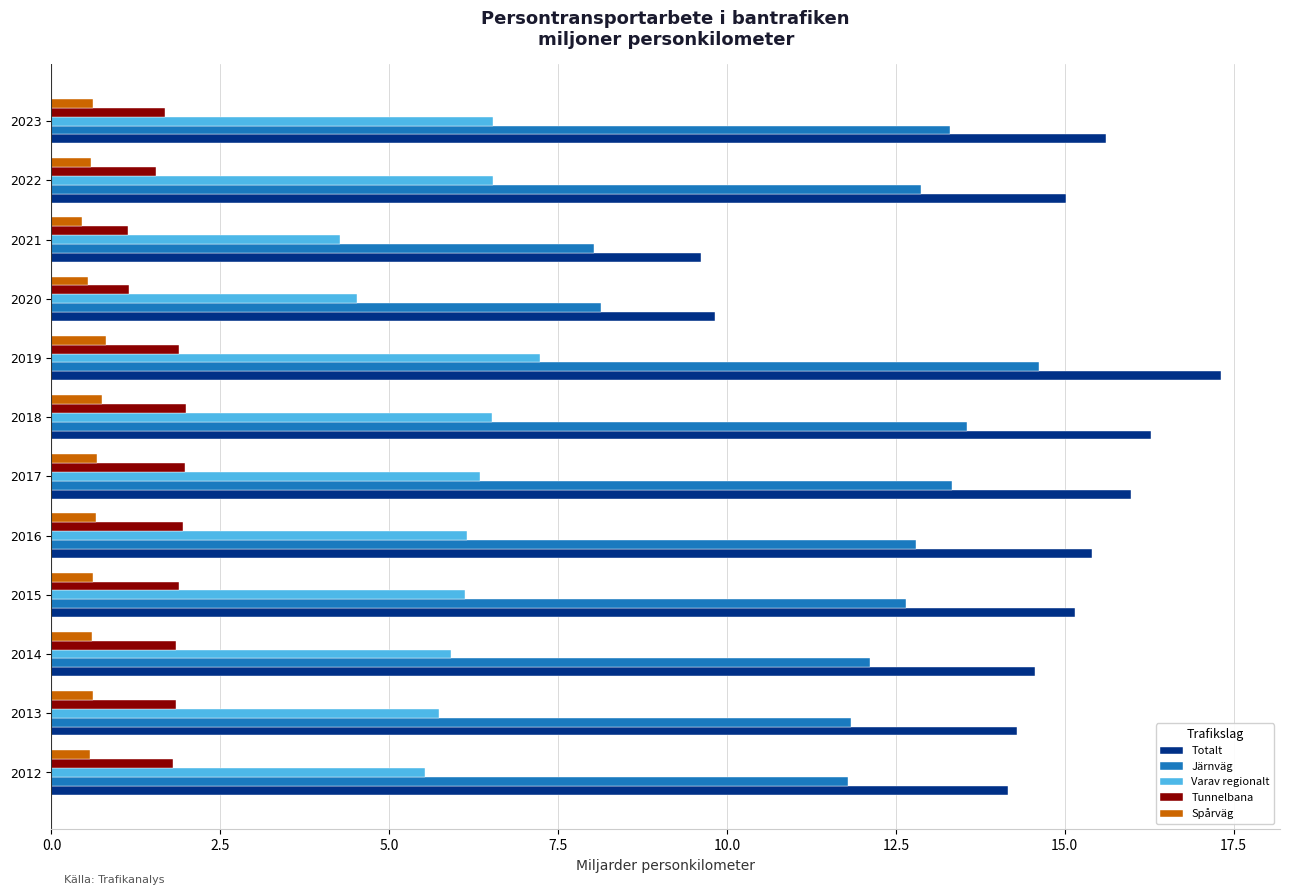

Is it true that Totalt equals 17.3 at 2019?

True